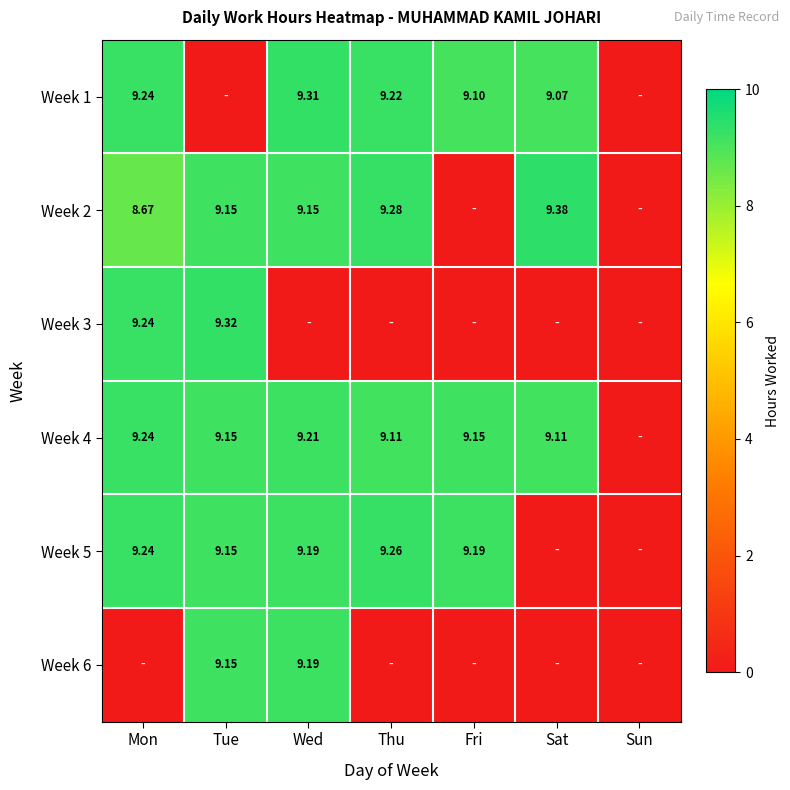

Is the value of Week 4 at Sat greater than the value of Week 2 at Tue?

No